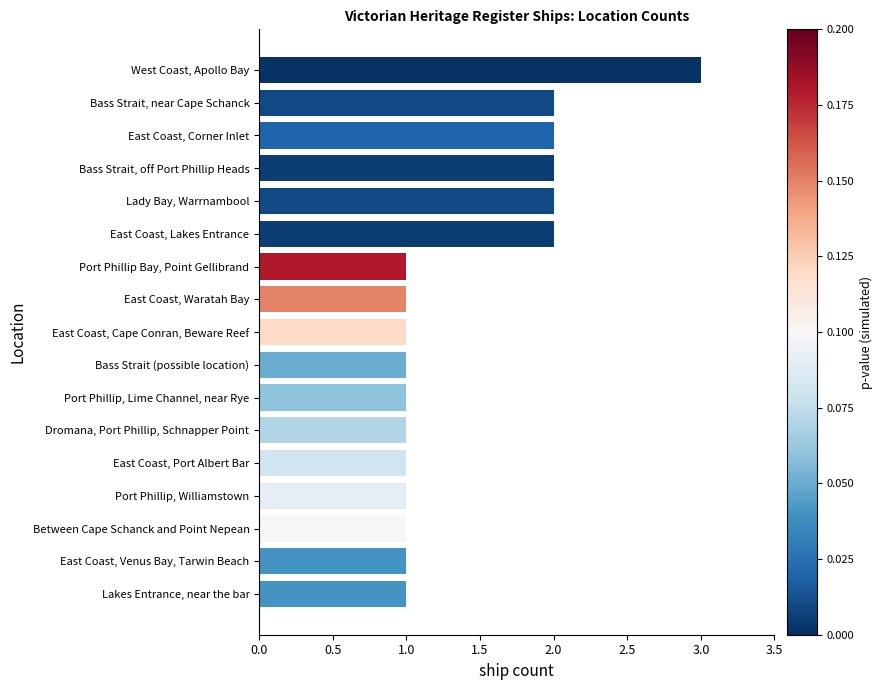

How many bars are there in total?

17